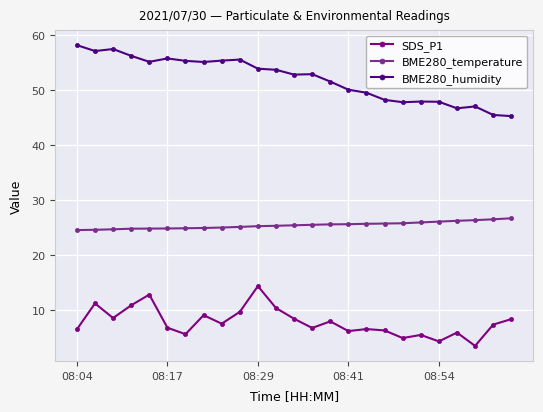

Which series has the largest total across all categories?

BME280_humidity